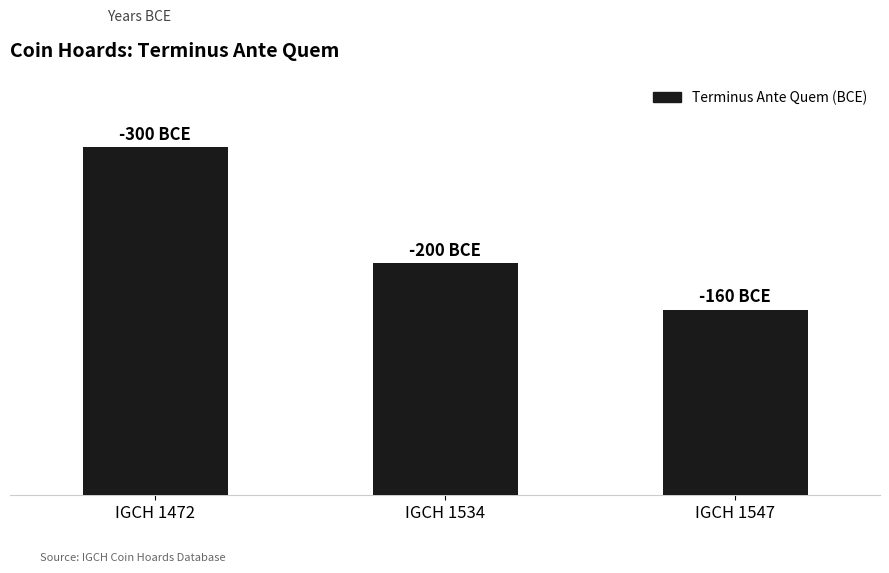

What is the change in value from IGCH 1472 to IGCH 1547?

-140